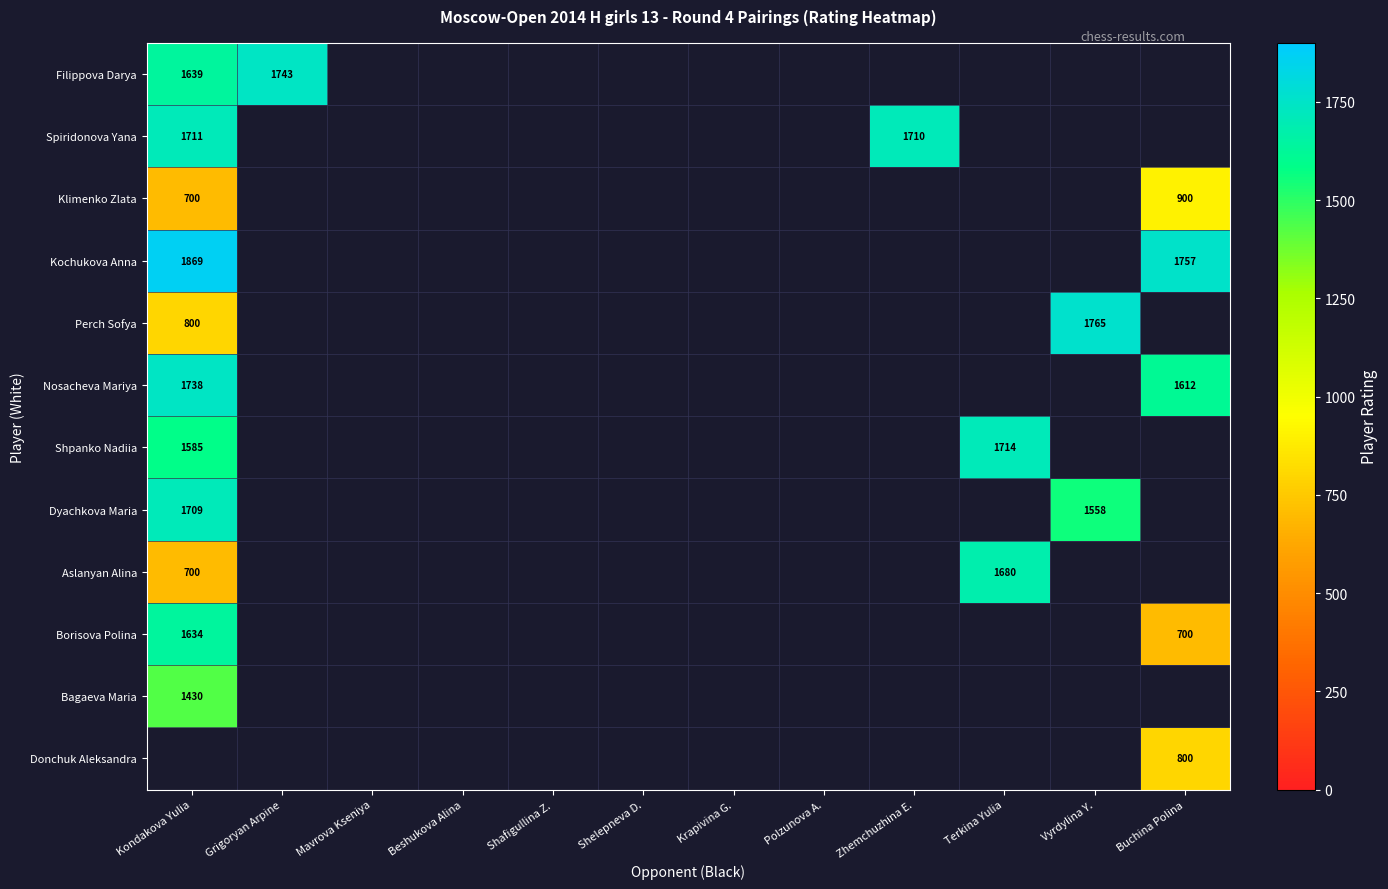

True or false: Filippova Darya has a value of 1639 at Kondakova Yulia.

True